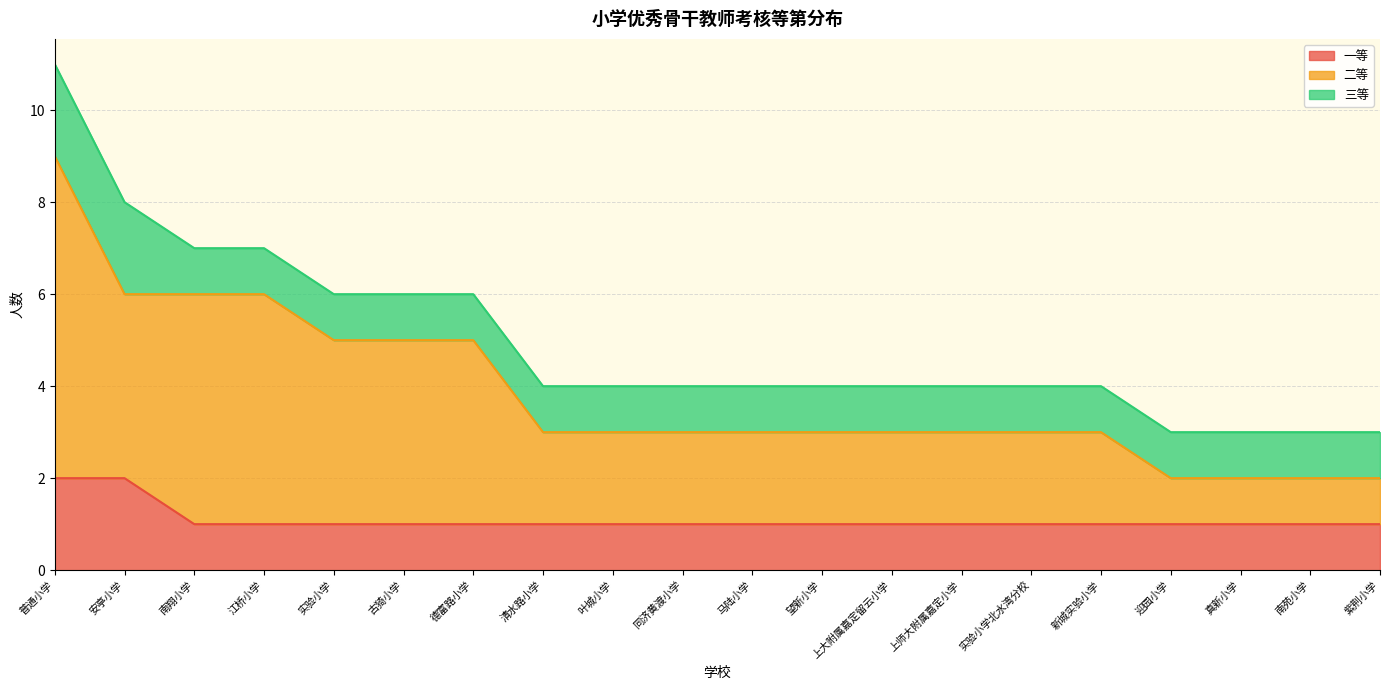

Does the chart have visible grid lines?

Yes